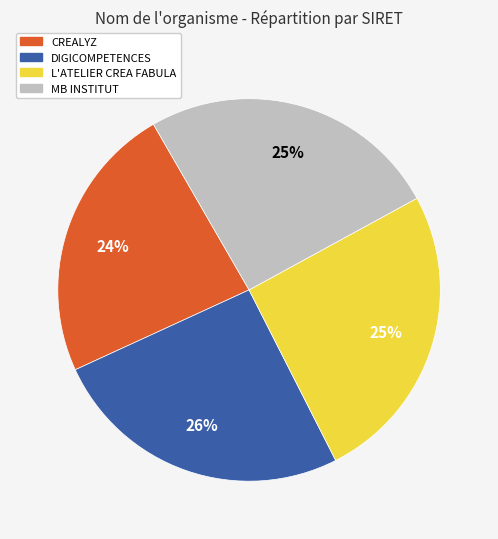

Between MB INSTITUT and CREALYZ, which is larger?

MB INSTITUT